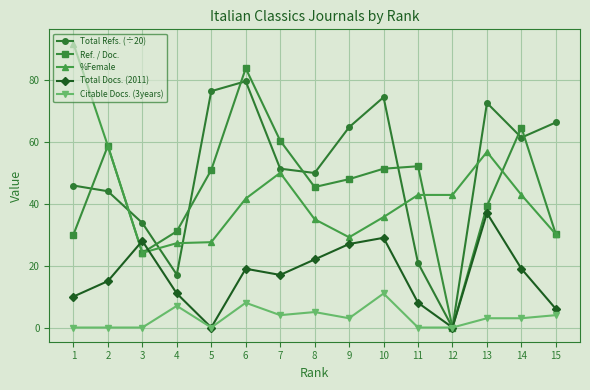

Which series has the largest range (max minus min)?

Ref. / Doc.